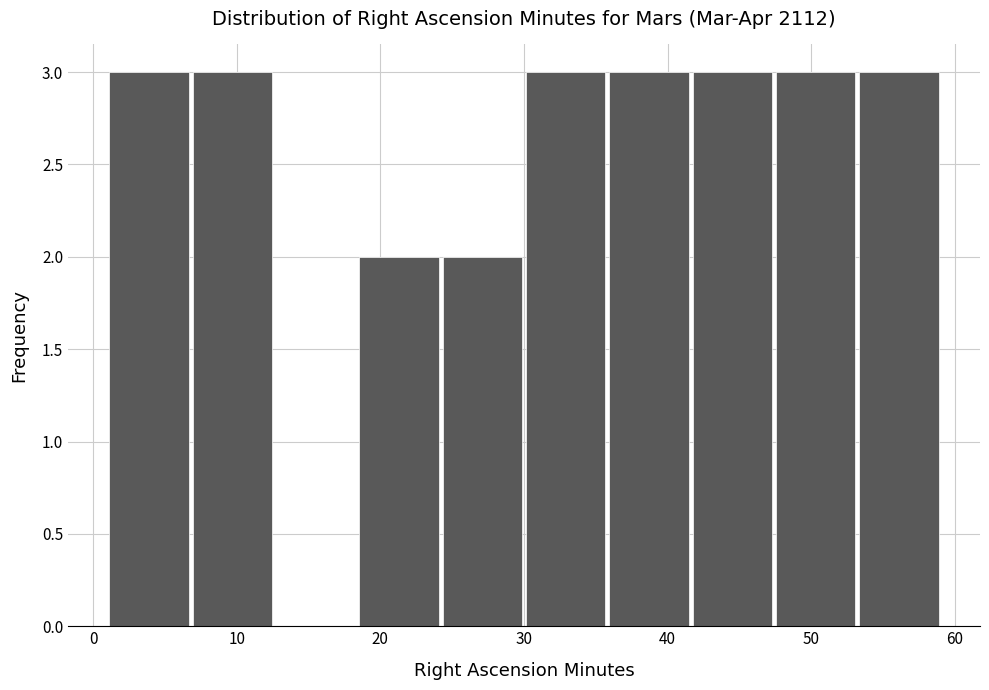

How tall is the bar that spans 1.0 to 6.8 on the x-axis? Neither the bar edges nor the heights are printed on the chart, so give them approximately, as read against the axes.

3